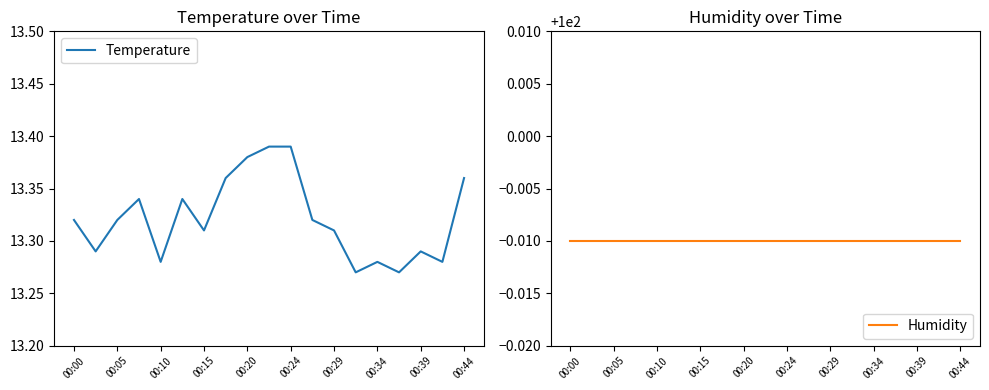

Which category has the highest value in the Humidity series?

00:00